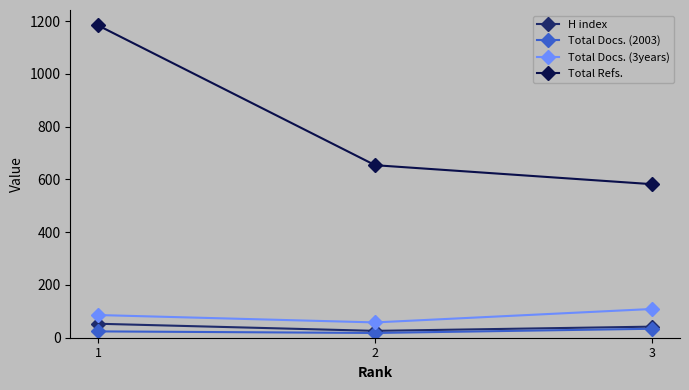

Reading right to left, what are all the values shown in this chart?

H index: 42	26	53
Total Docs. (2003): 34	18	24
Total Docs. (3years): 109	58	86
Total Refs.: 582	654	1184